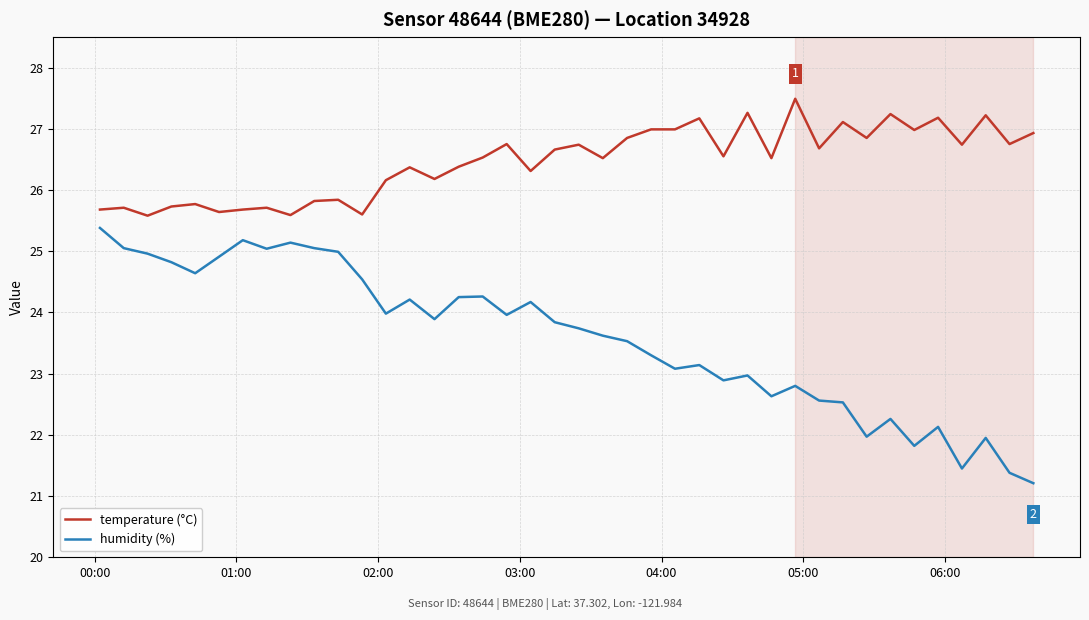

True or false: humidity (%) and temperature (°C) intersect in this chart.

False